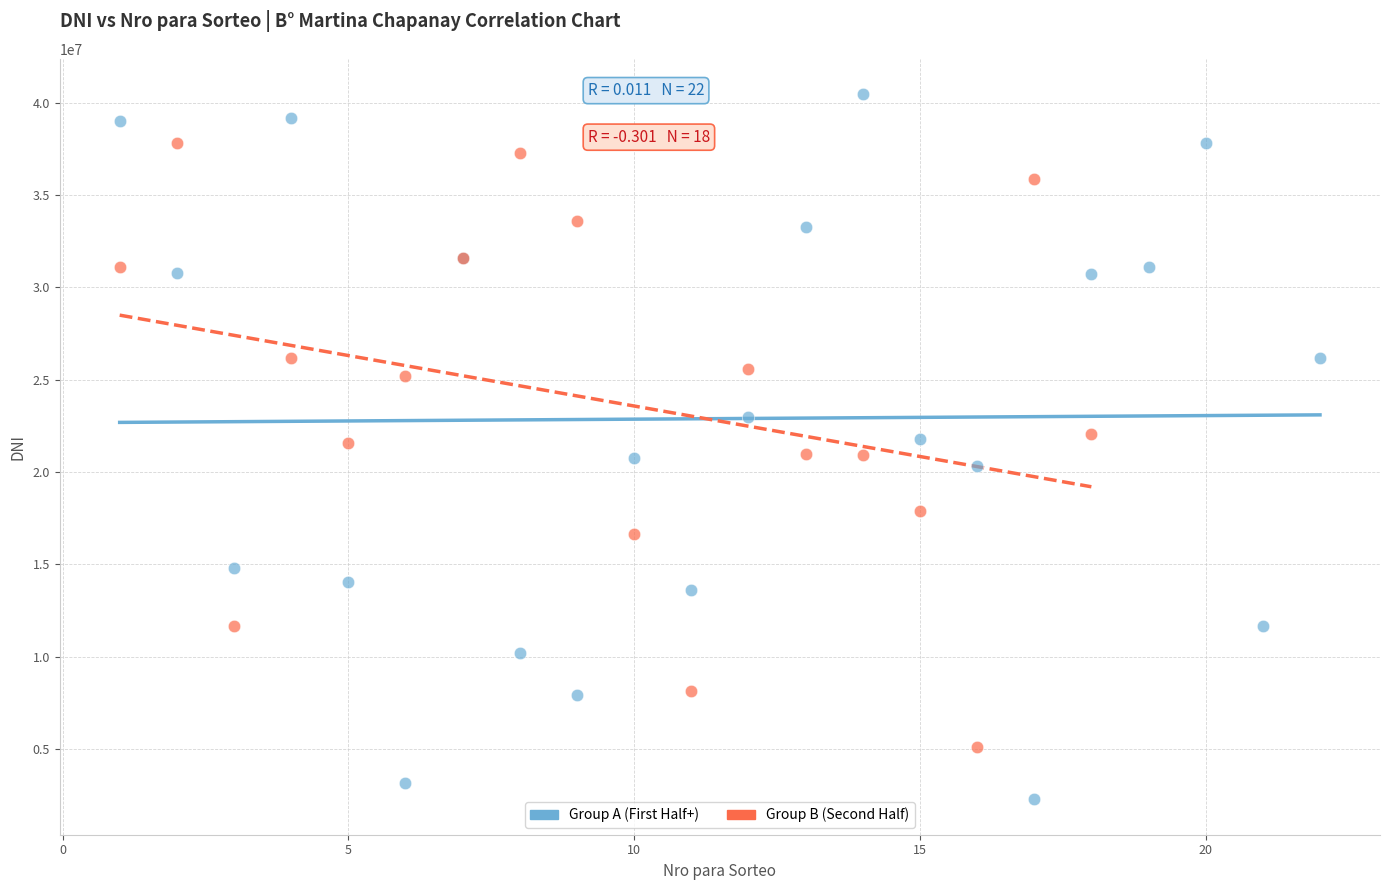

Which series contains the lowest Y value?

Group A (First Half+)